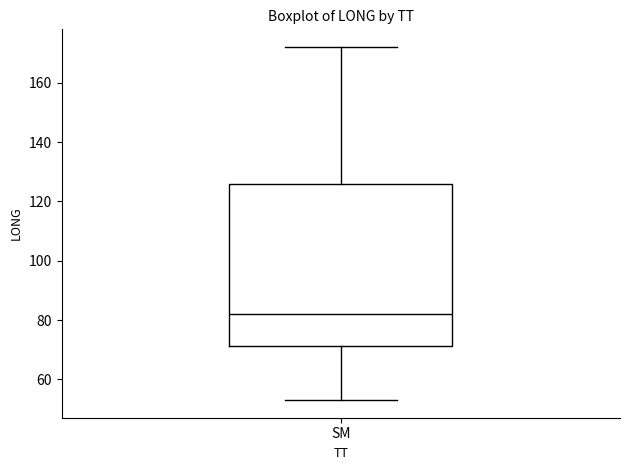

Read this box plot against the y-axis: the position of the median line, the range covered by the box, and the ends of both whiskers. The values are not printed on the chart, so give them approximately, as read against the axis.

median 82, box 72 to 126, whiskers 54 to 172